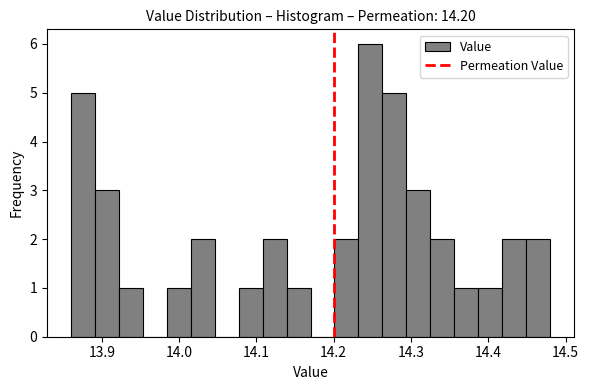

Around what value on the x-axis is the tallest bar? Give the approximate position of its centre, as read against the axis.

14.25